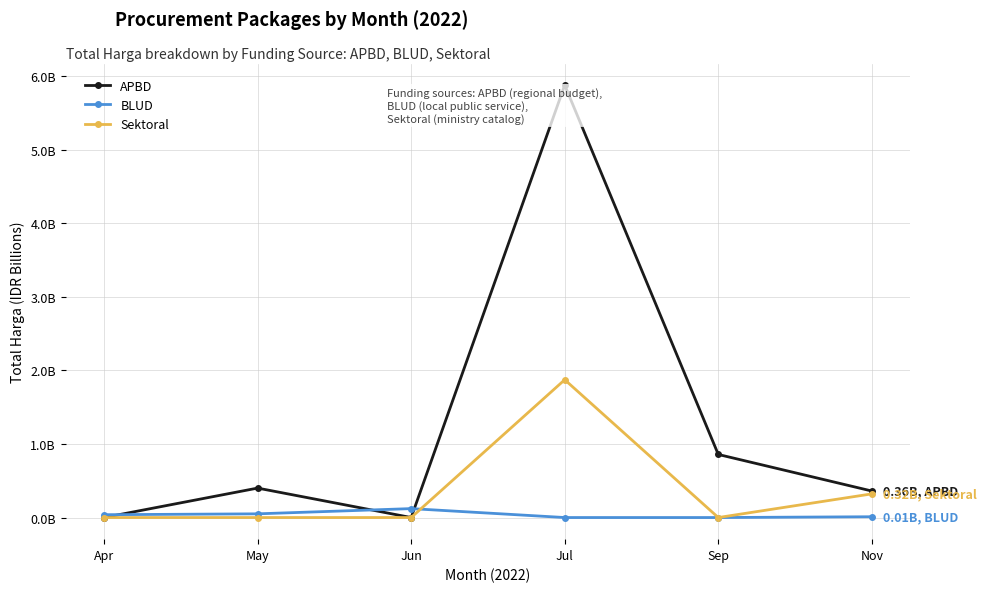

What are all the series names shown in the legend?

APBD, BLUD, Sektoral